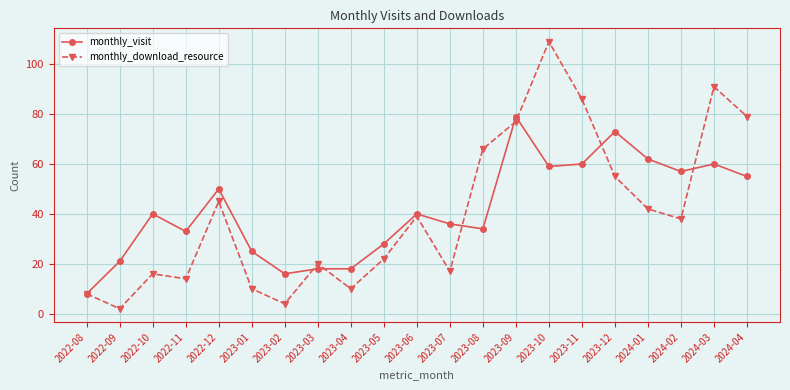

At which category does the chart reach its minimum across all series?

2022-09